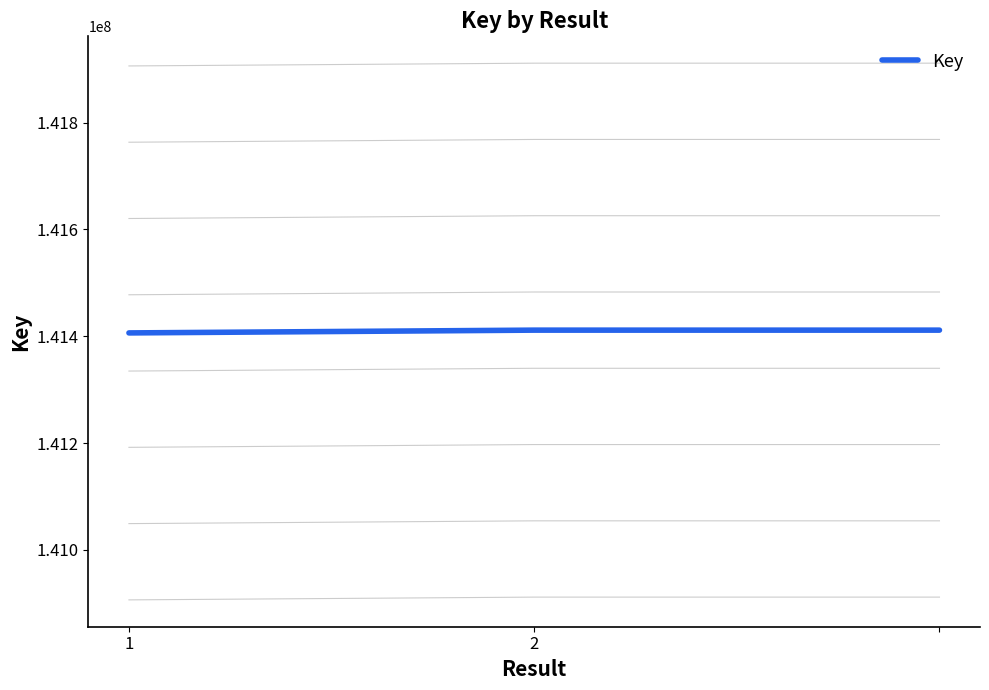

The value of Key at 2 is 206663791. True or false?

False